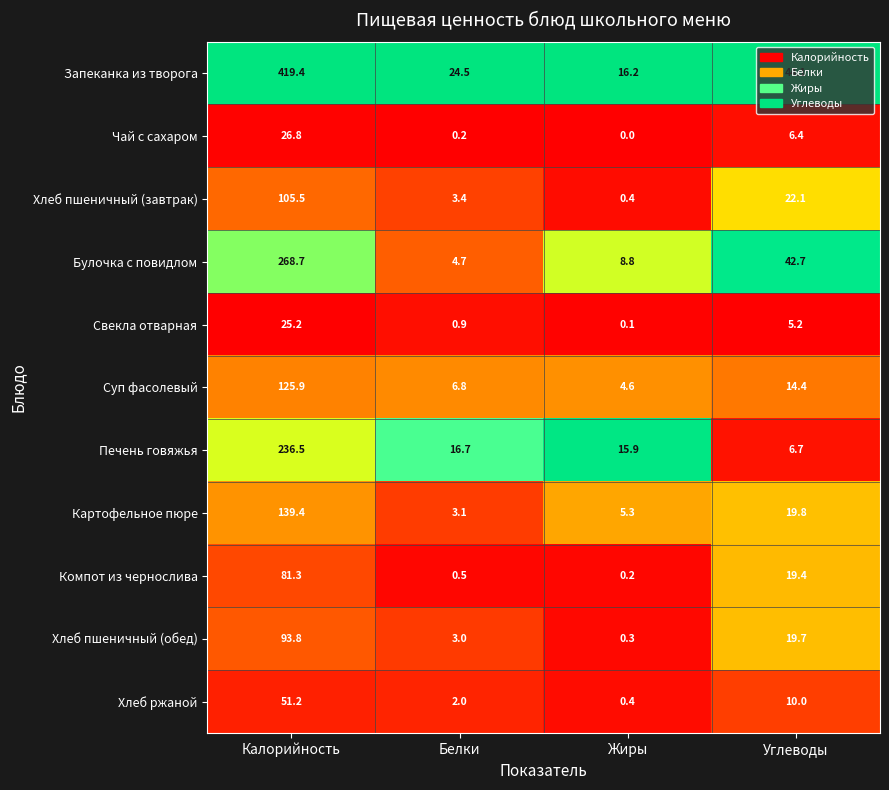

How many categories are shown in the chart?

4